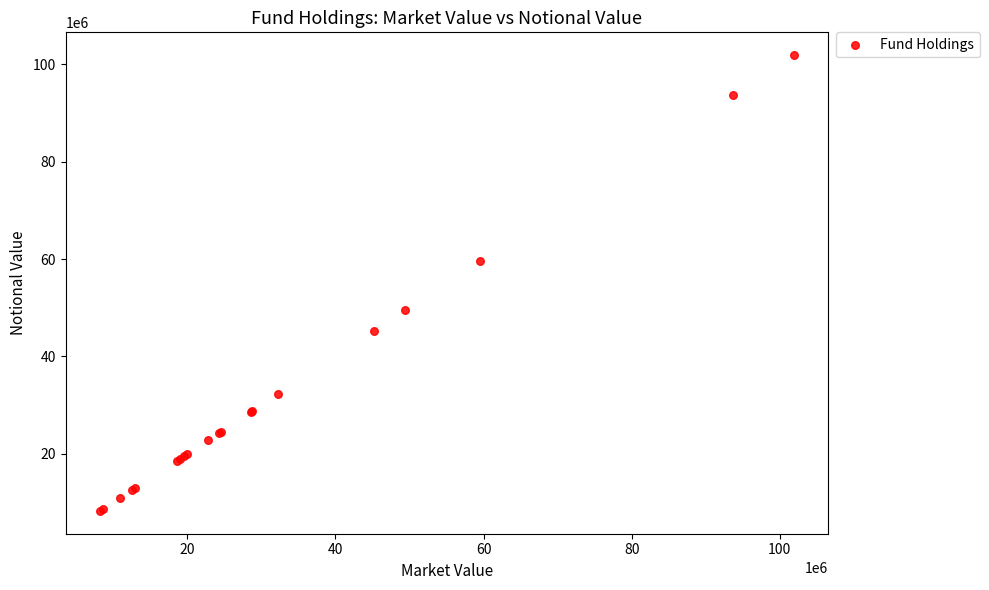

What Y value in the scatter plot is closest to 55064610?

59572249.0